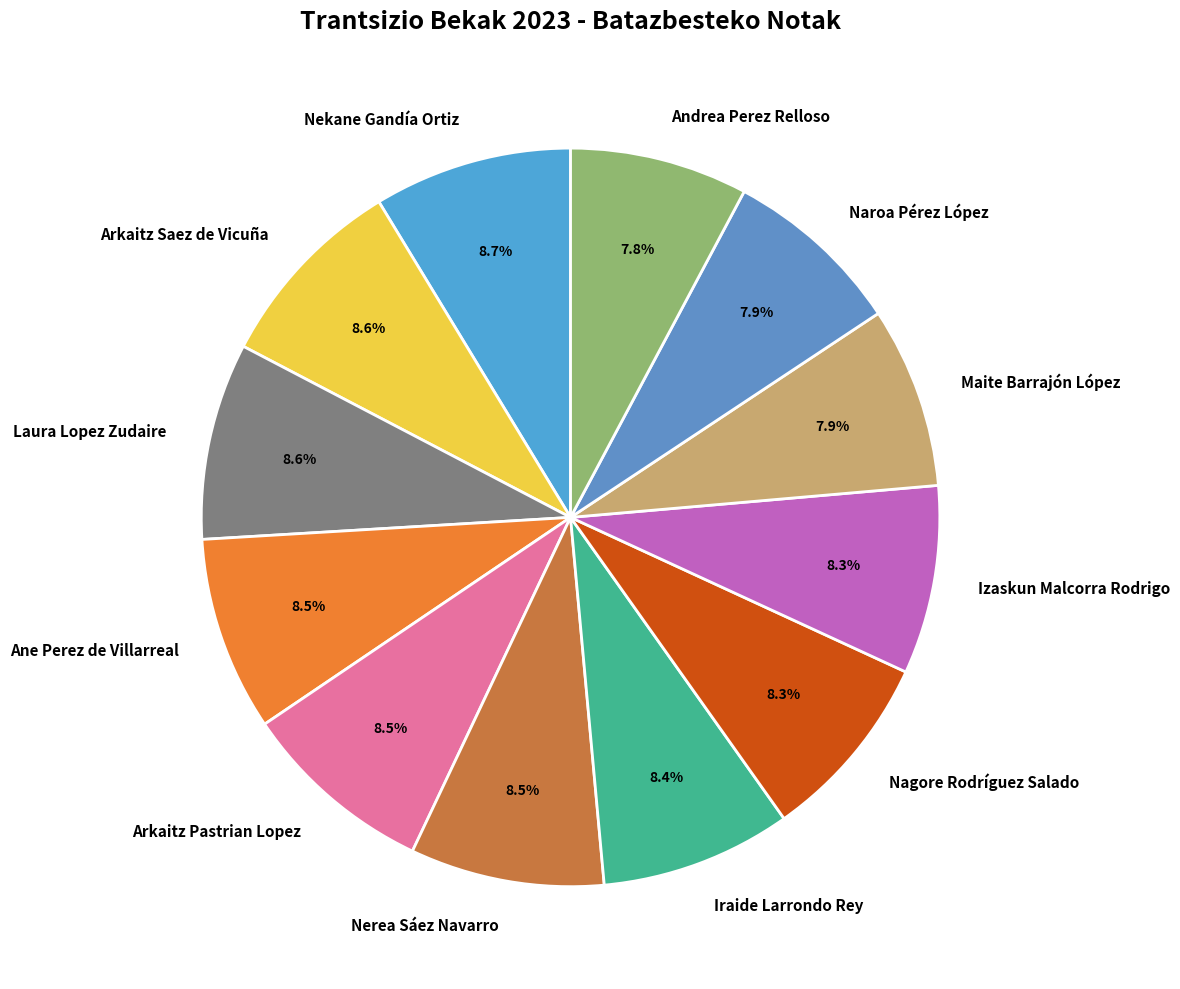

Count the number of slices in the pie.

12